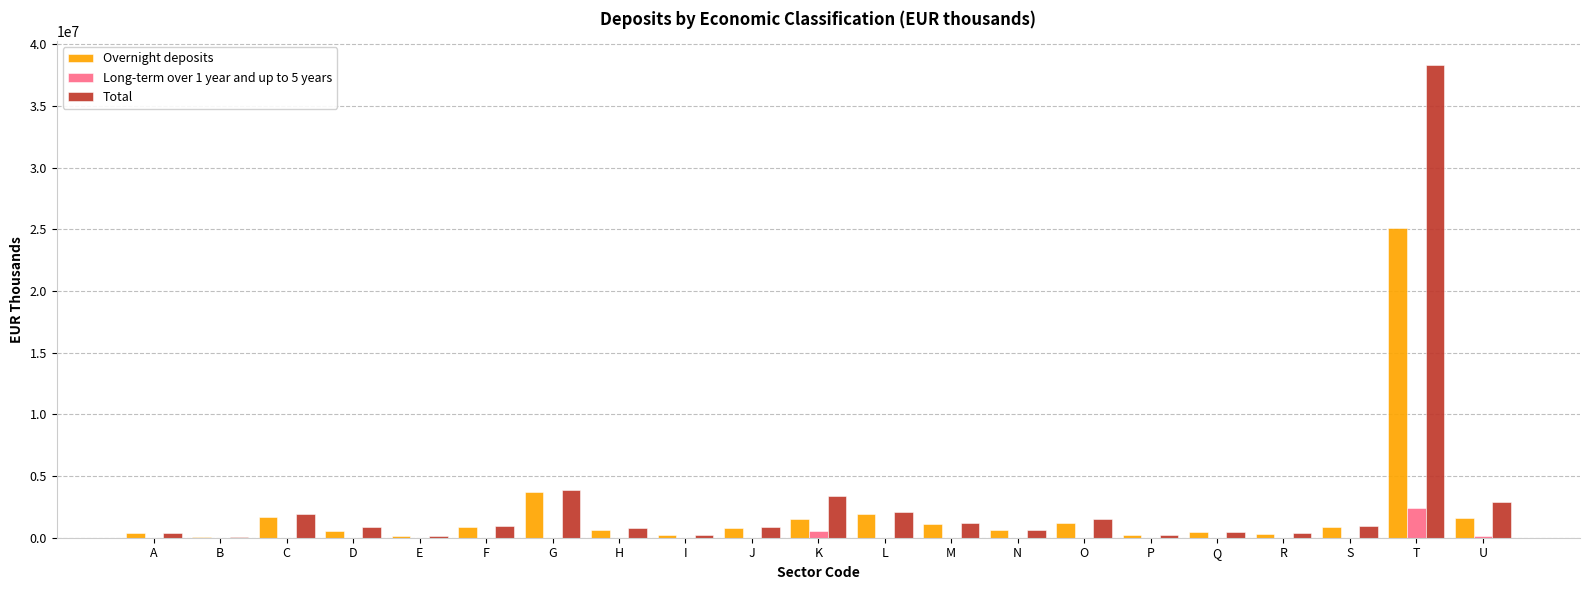

The value of Total at M is 1173221. True or false?

True